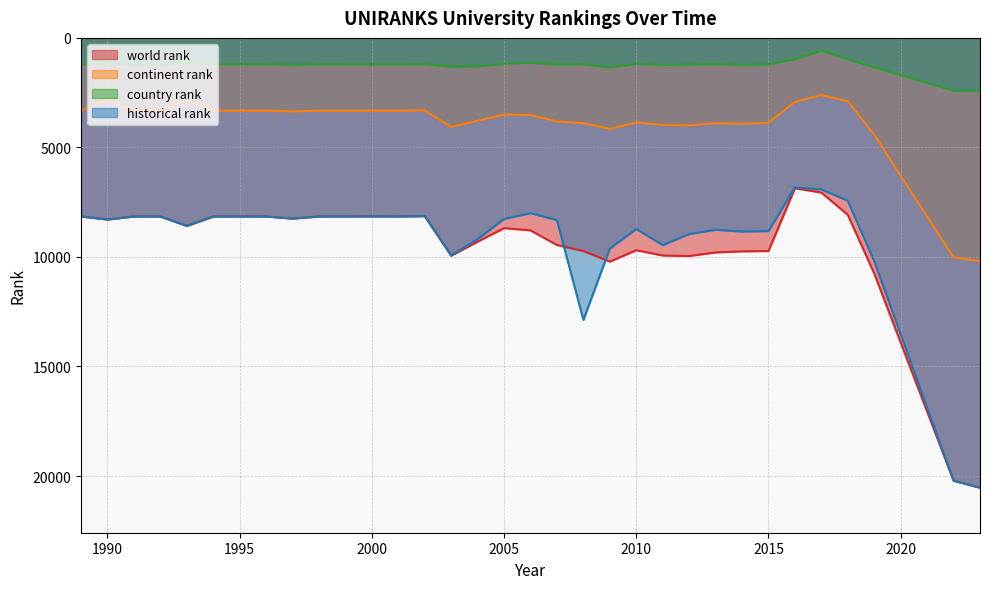

At which label does historical rank reach its minimum?

2016